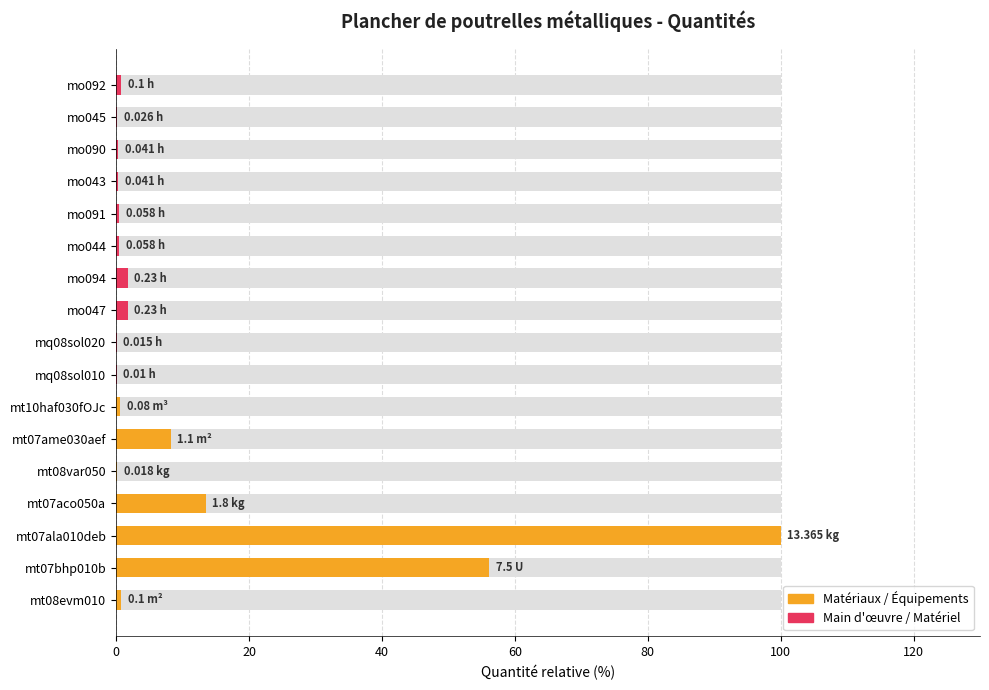

What is the maximum value shown in the chart?

100.0